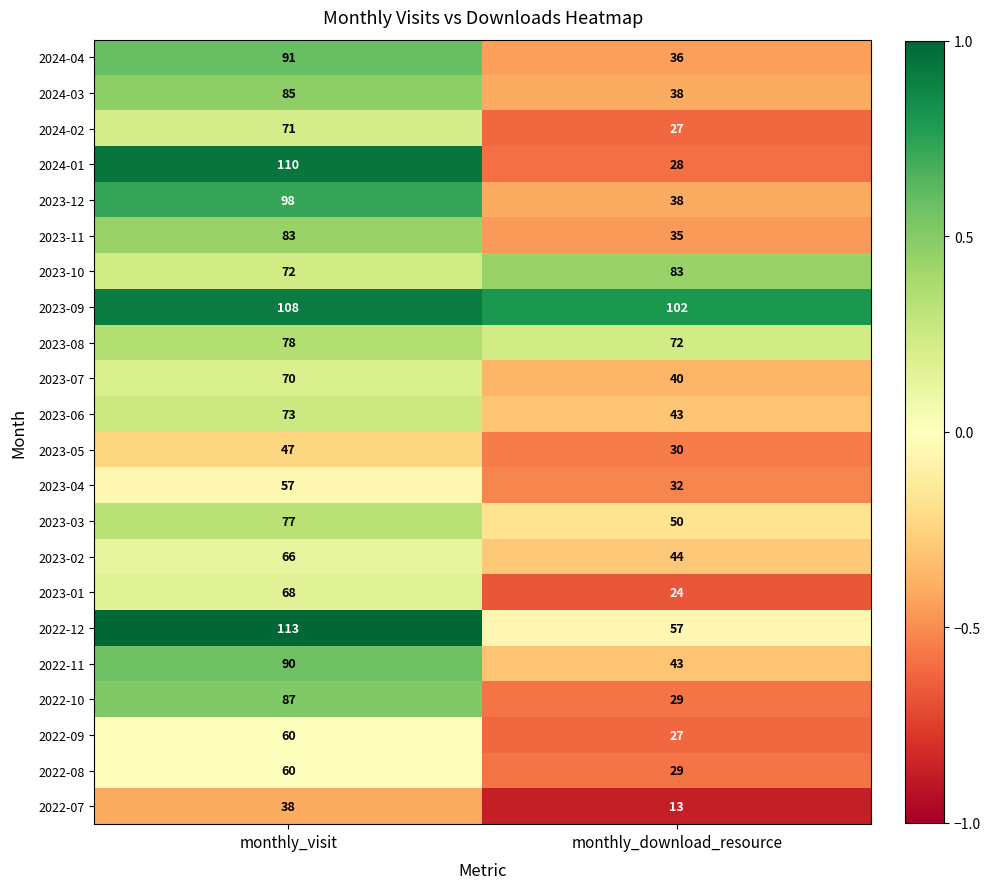

Which series has the largest range (max minus min)?

2024-01